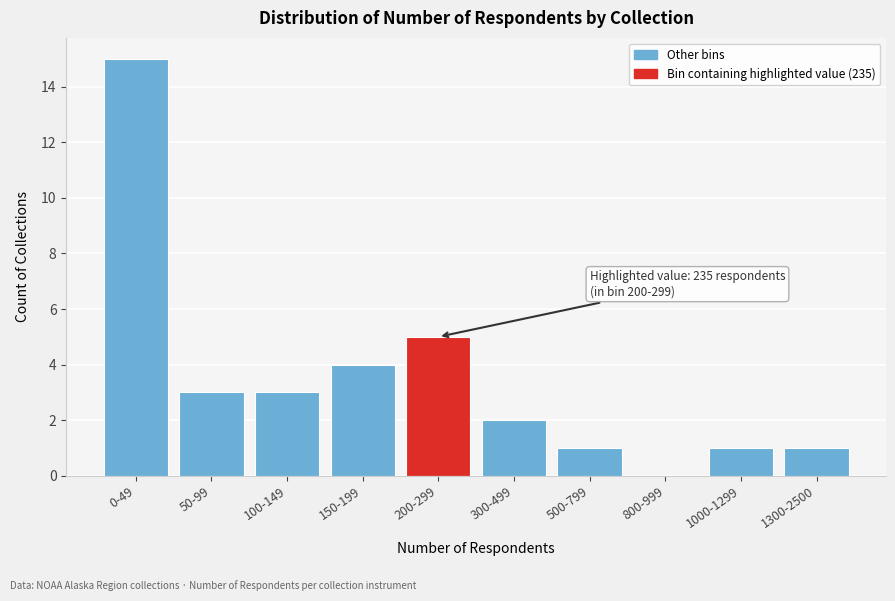

Reading left to right, extract all data points from this chart.

0-49=15	50-99=3	100-149=3	150-199=4	200-299=5	300-499=2	500-799=1	800-999=0	1000-1299=1	1300-2500=1